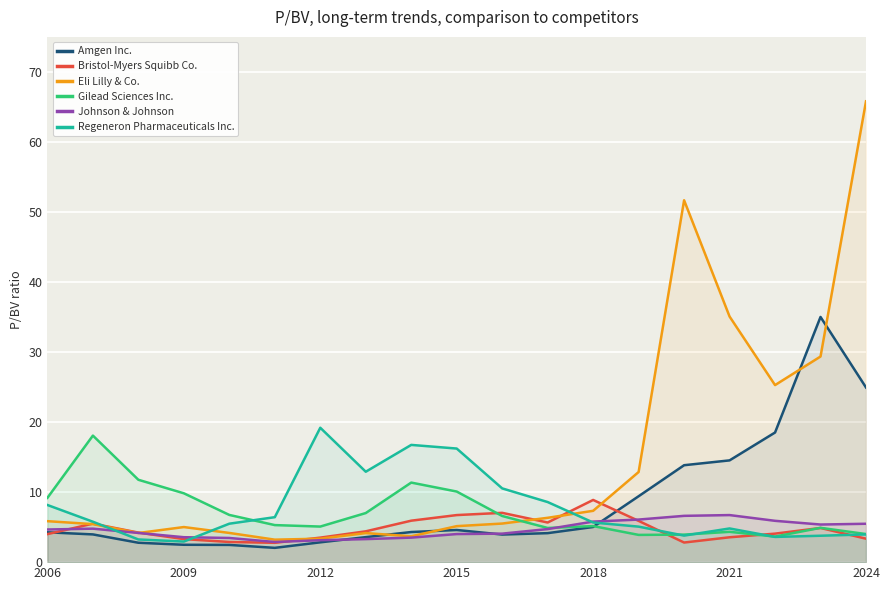

What is the difference between the highest and lowest values at 2006?

5.2